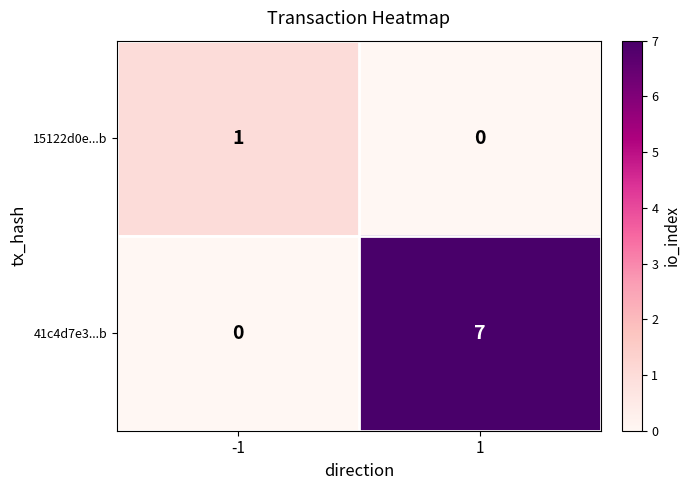

True or false: 41c4d7e3...b has a value of 7 at 1.

True